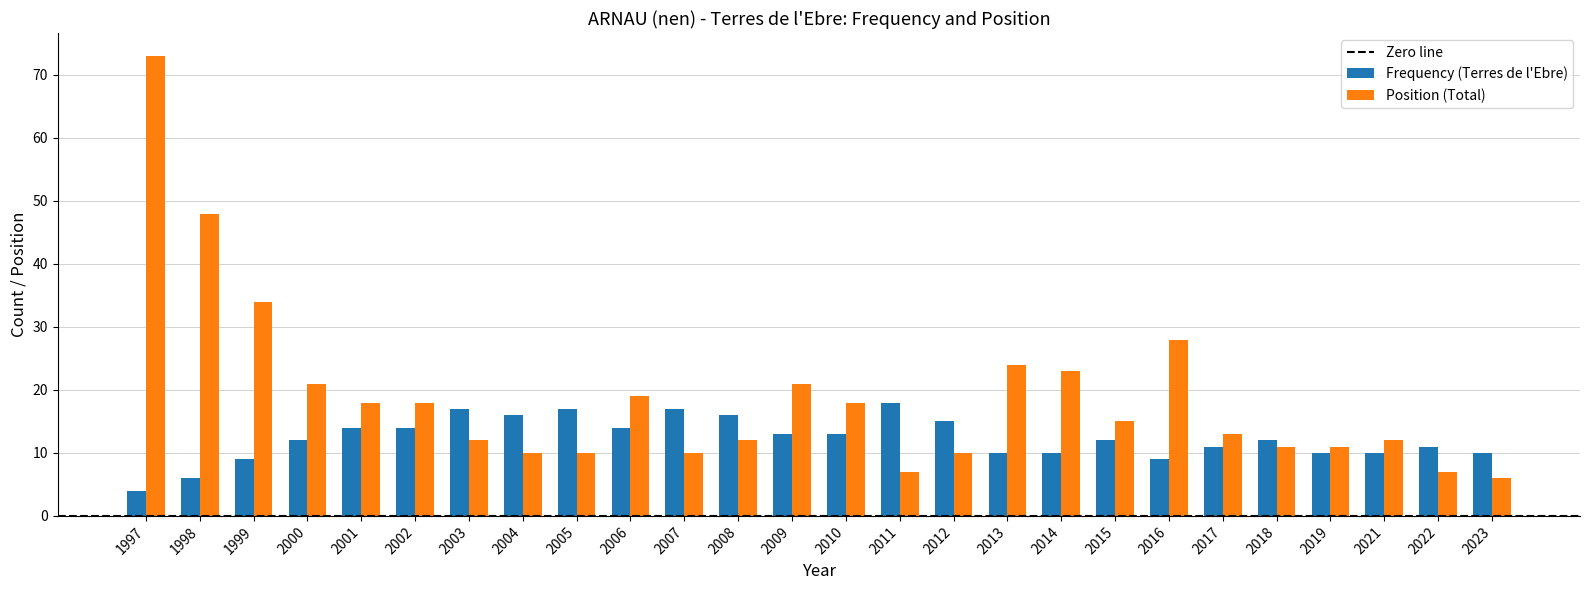

Rank the series by their average value, from lowest to highest.

Frequency (Terres de l'Ebre), Position (Total)